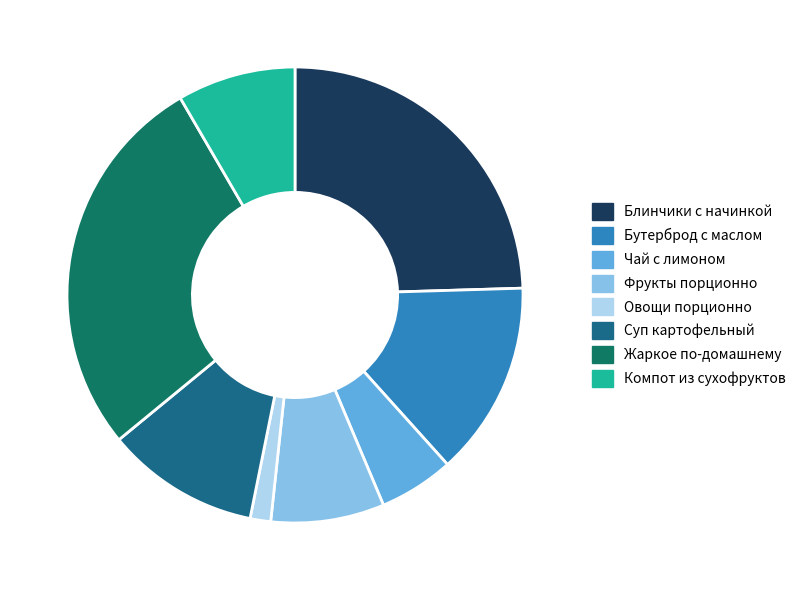

Between Жаркое по-домашнему and Фрукты порционно, which is larger?

Жаркое по-домашнему